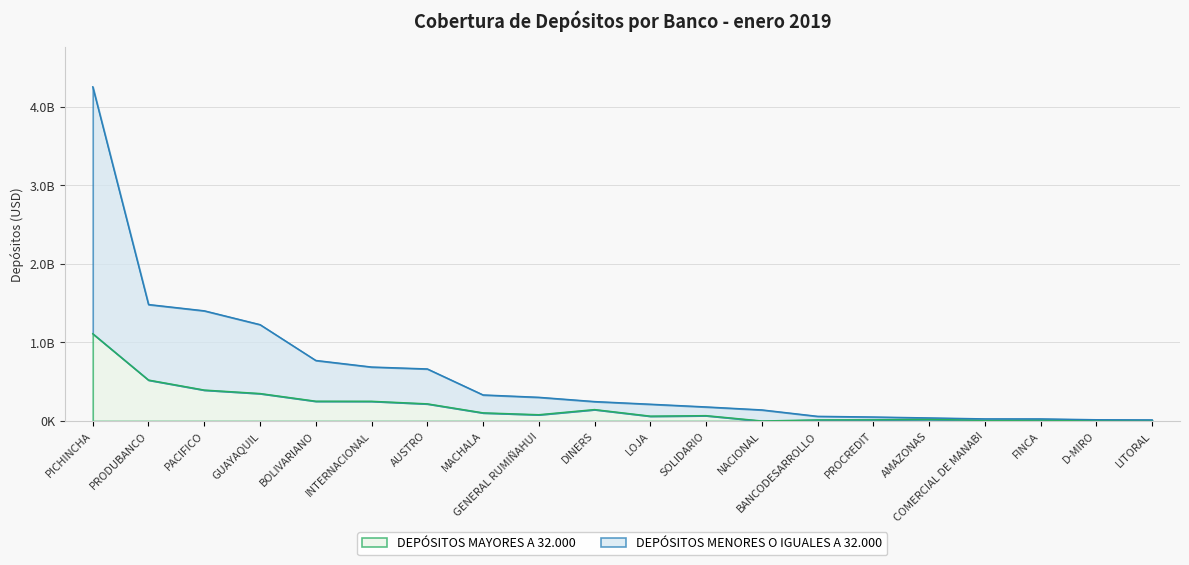

What is the difference between the DEPÓSITOS MENORES O IGUALES A 32.000 values at FINCA and PICHINCHA?

4225057394.7